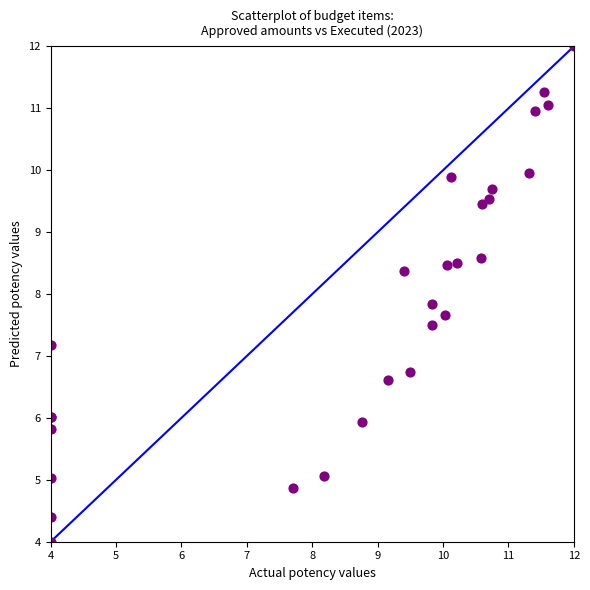

What Y value in the scatter plot is closest to 8?

7.8